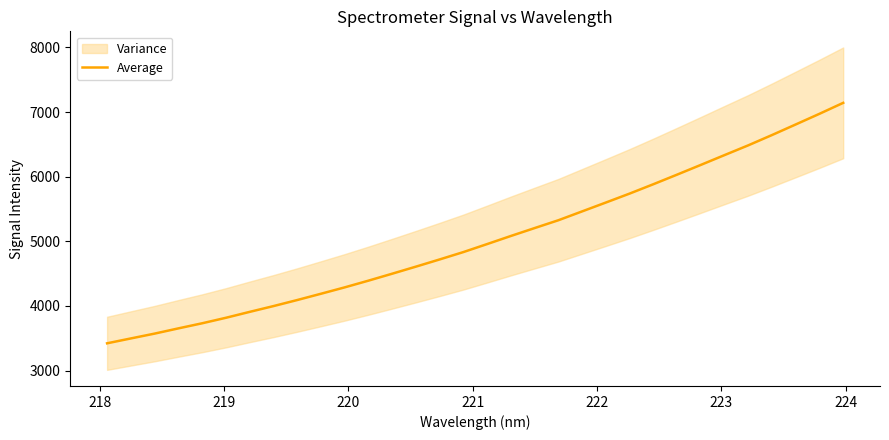

Does the chart have visible grid lines?

No